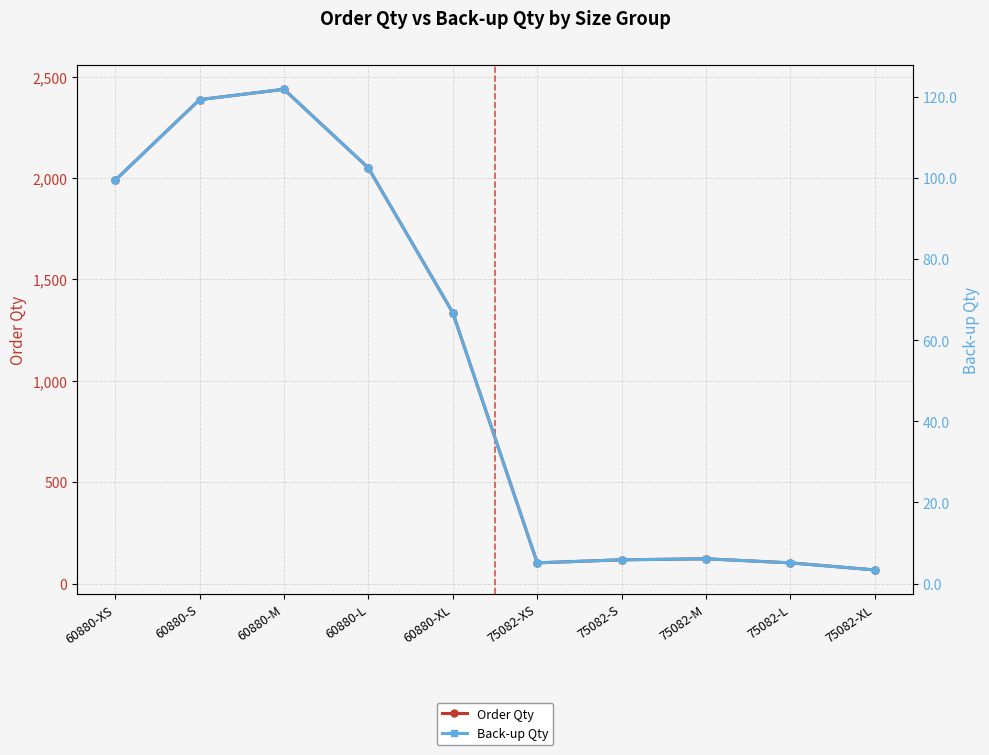

Reading left to right, transcribe all the data shown in this chart.

Order Qty: 1989.0	2387.0	2438.0	2050.0	1336.0	102.0	117.0	122.0	102.0	67.0
Back-up Qty: 99.5	119.3	121.9	102.5	66.8	5.1	5.8	6.1	5.1	3.4